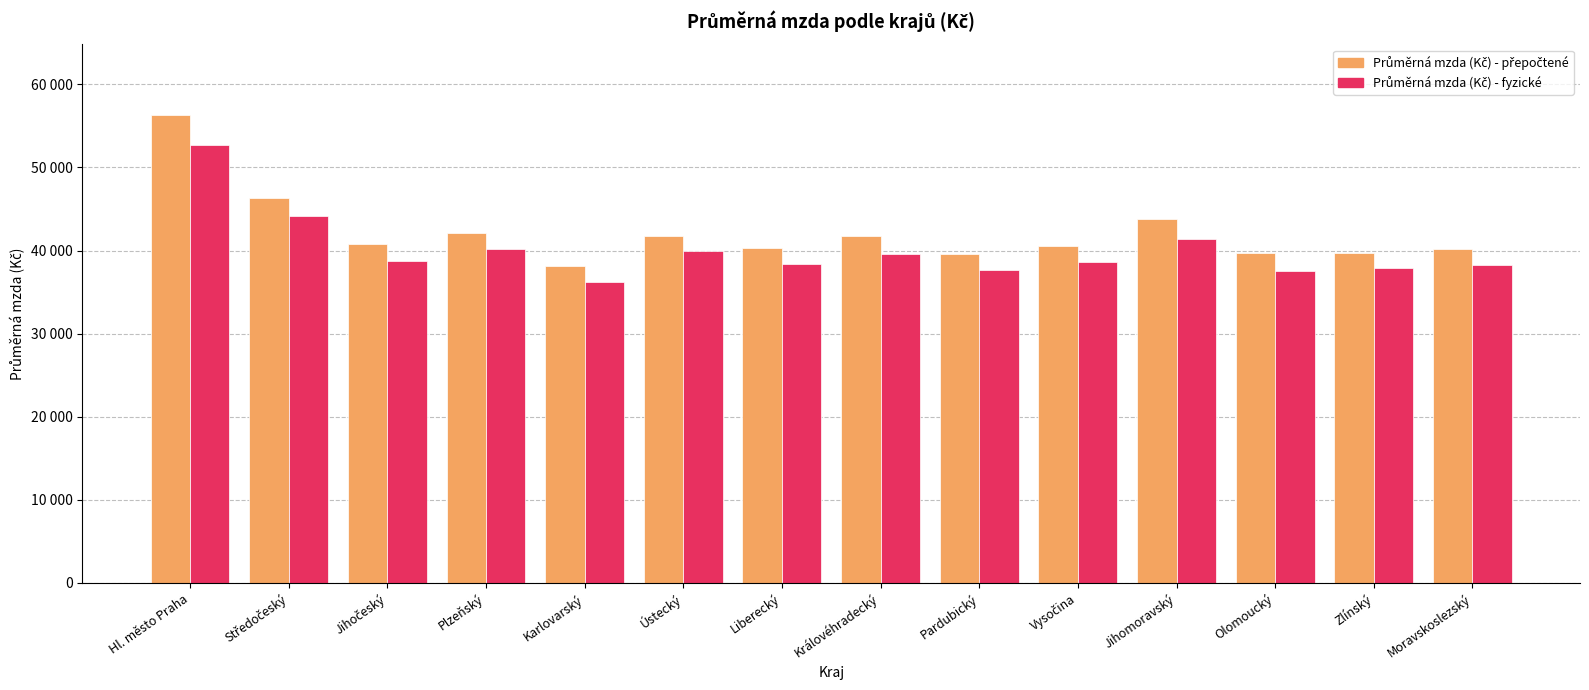

Are the bars horizontal?

No